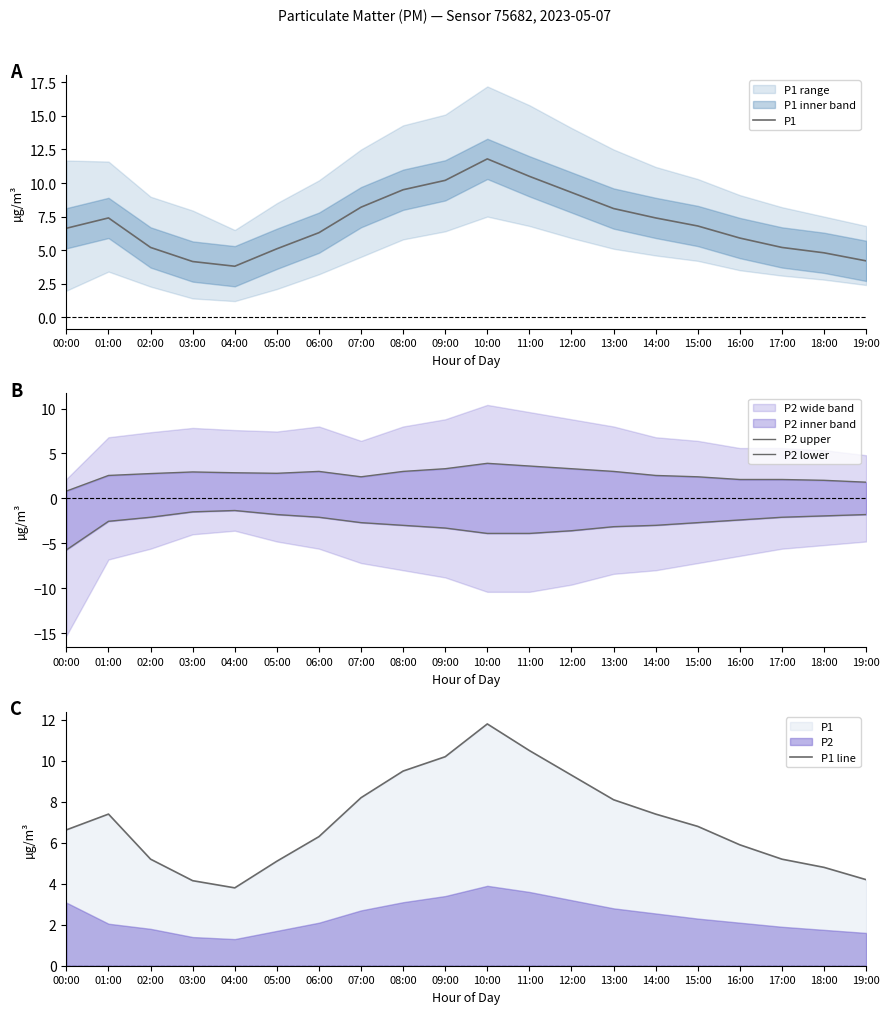

How many lines are shown in the chart?

4